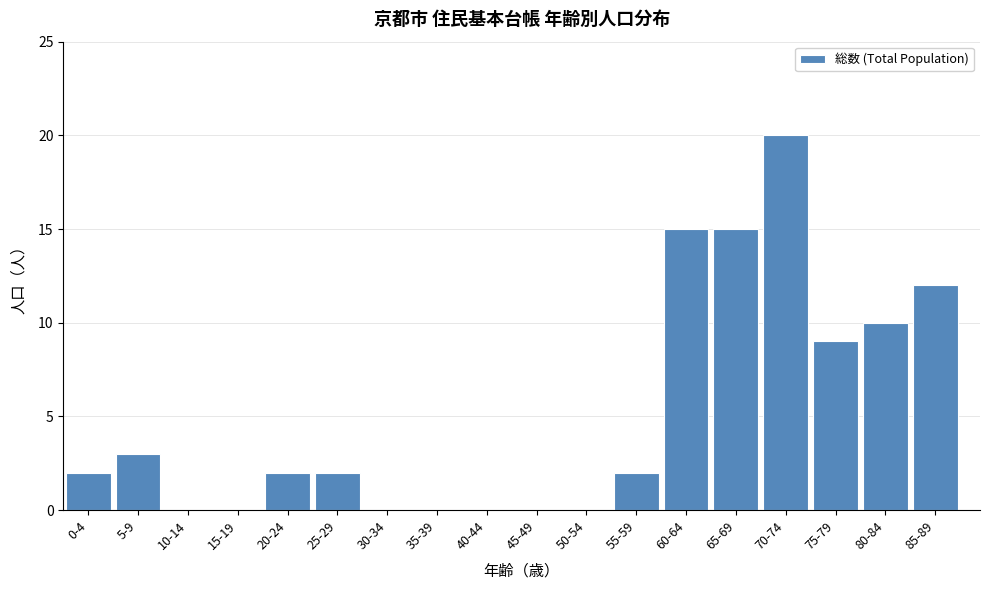

Reading left to right, what are all the values shown in this chart?

0-4=2	5-9=3	10-14=0	15-19=0	20-24=2	25-29=2	30-34=0	35-39=0	40-44=0	45-49=0	50-54=0	55-59=2	60-64=15	65-69=15	70-74=20	75-79=9	80-84=10	85-89=12